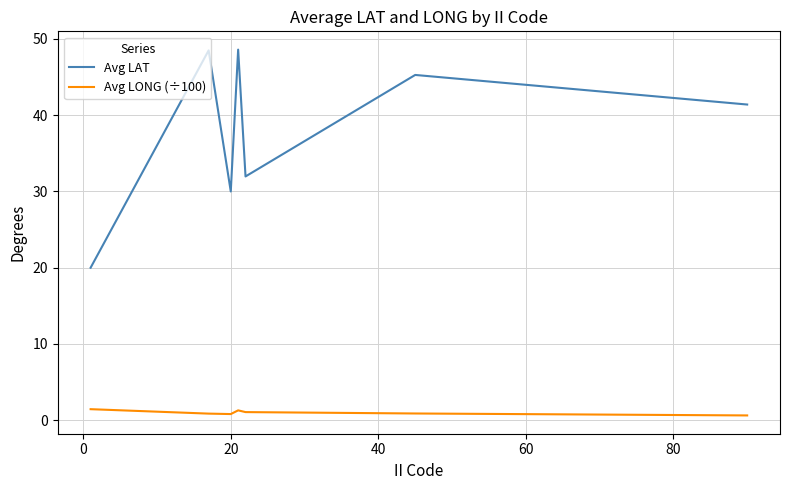

Rank the series by their maximum value, from highest to lowest.

Avg LAT, Avg LONG (÷100)